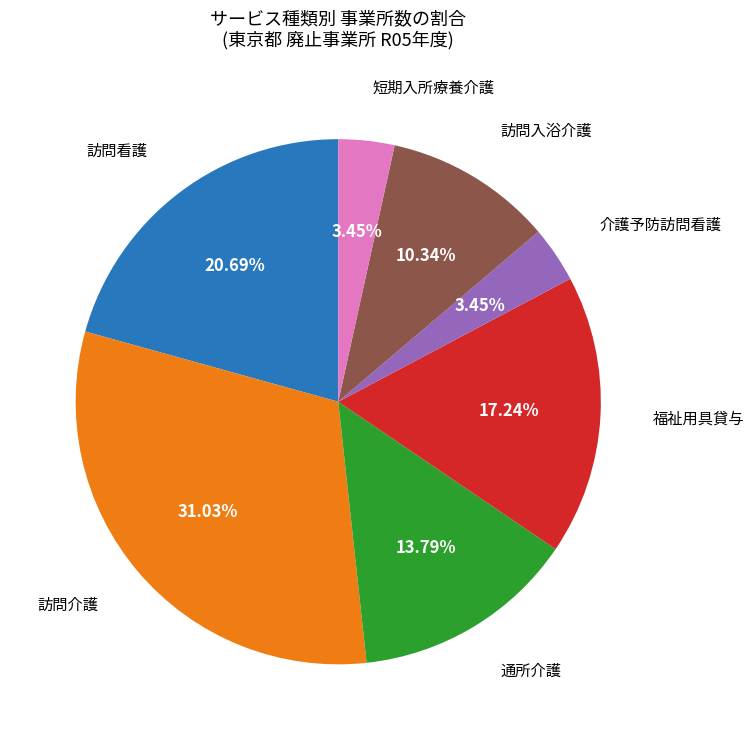

Does any single category account for the majority?

No